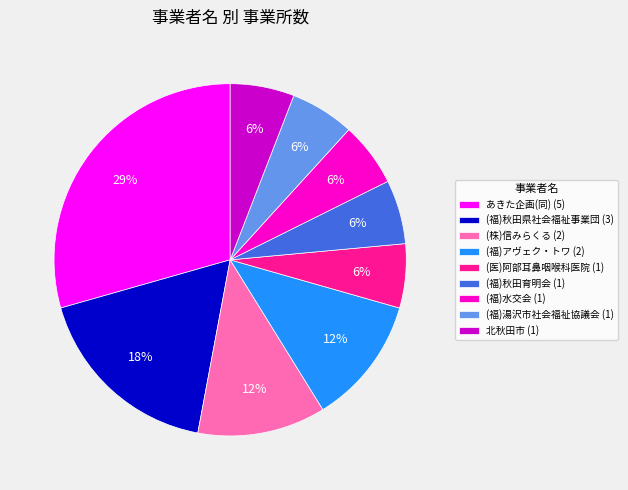

Is 北秋田市 the majority of the pie?

No